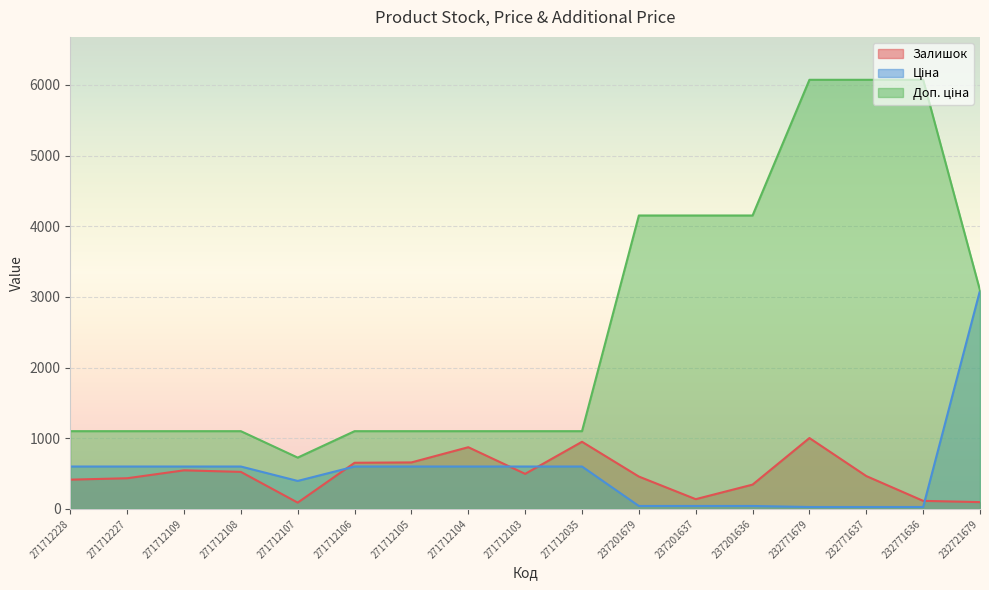

True or false: Доп. ціна and Залишок cross at least once.

False